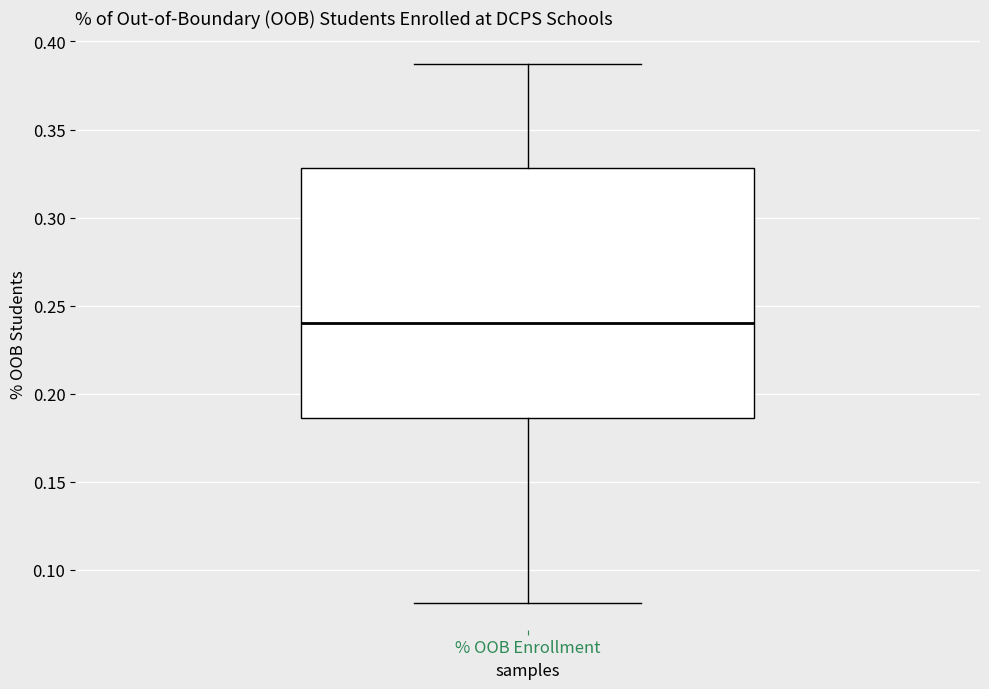

Transcribe this box plot: give where the median line is, the range the box spans, and where the two whiskers end, as read against the y-axis. The values are not printed on the chart, so give them approximately, as read against the axis.

median 0.240, box 0.185 to 0.330, whiskers 0.080 to 0.385